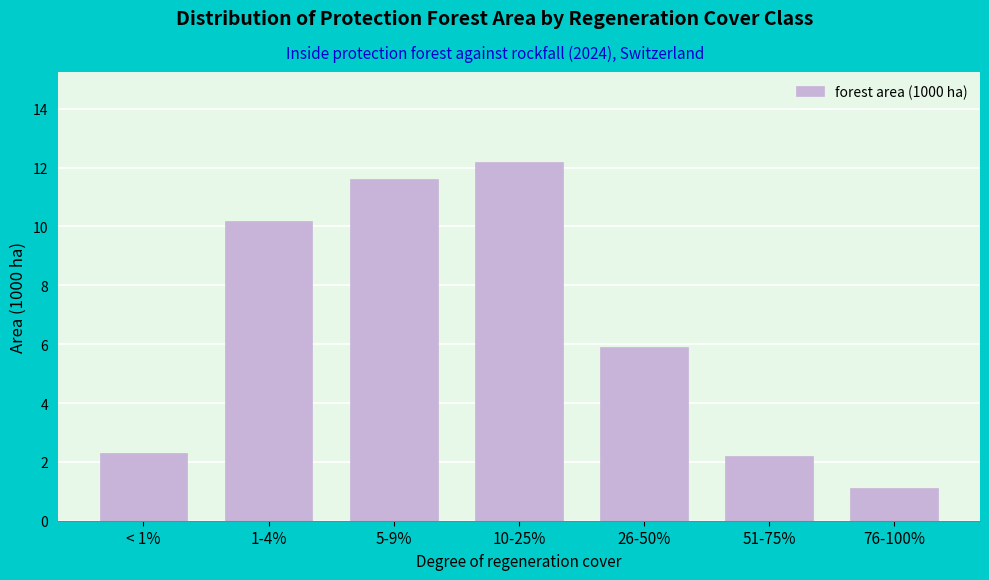

Reading left to right, list all the values displayed in this chart.

< 1%=2.3	1-4%=10.2	5-9%=11.6	10-25%=12.2	26-50%=5.9	51-75%=2.2	76-100%=1.1